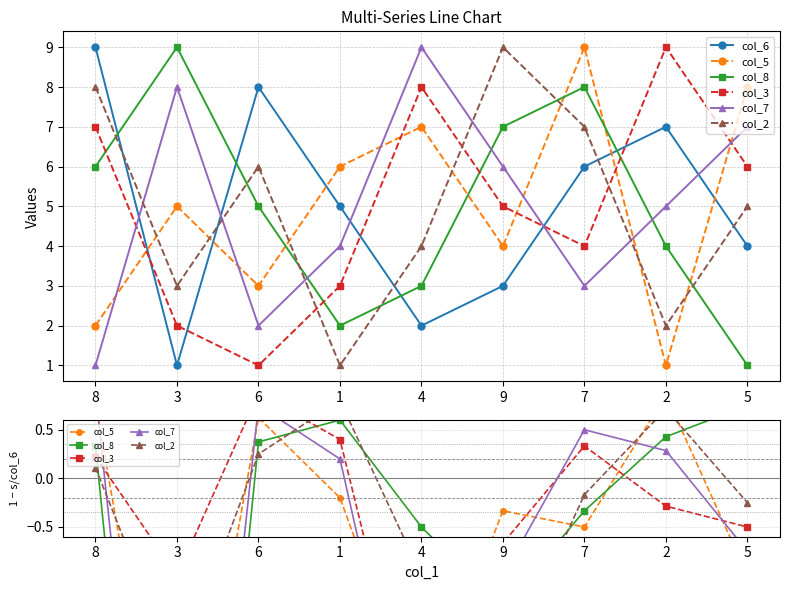

How many data points does each series have?

9